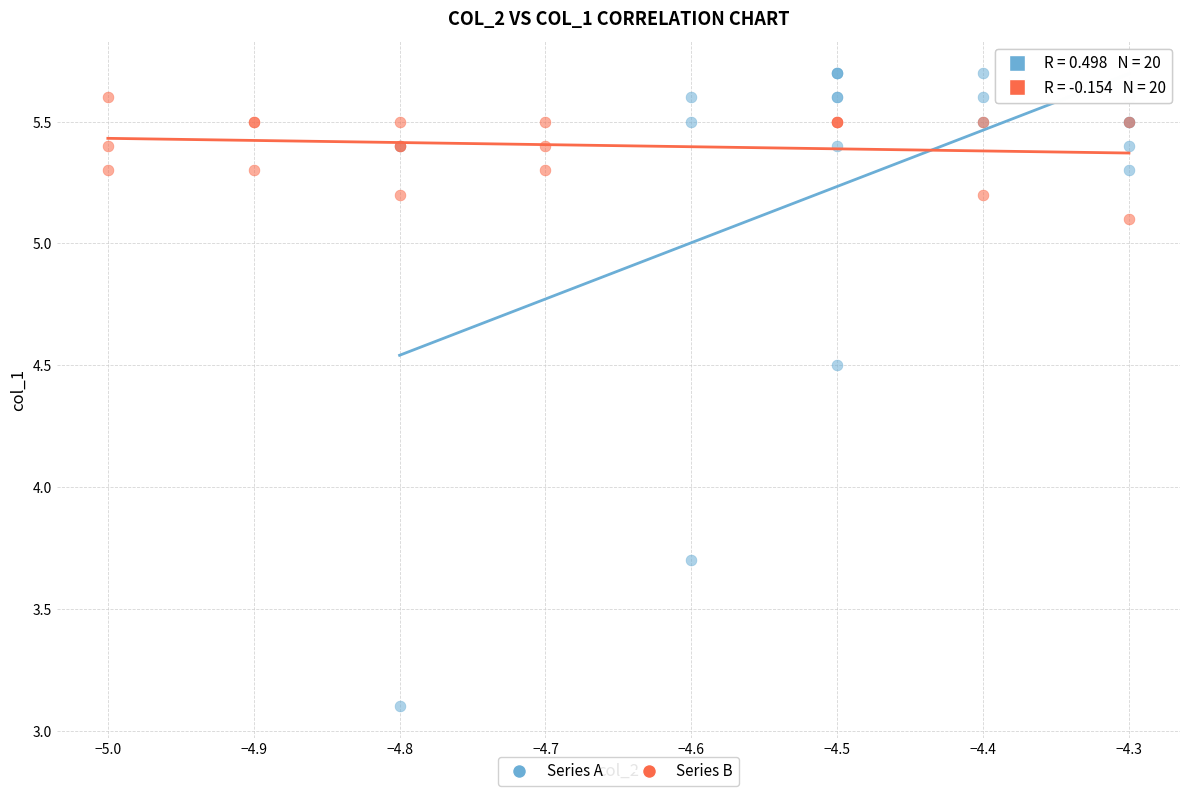

Which series has the largest Y range (max minus min)?

Series A